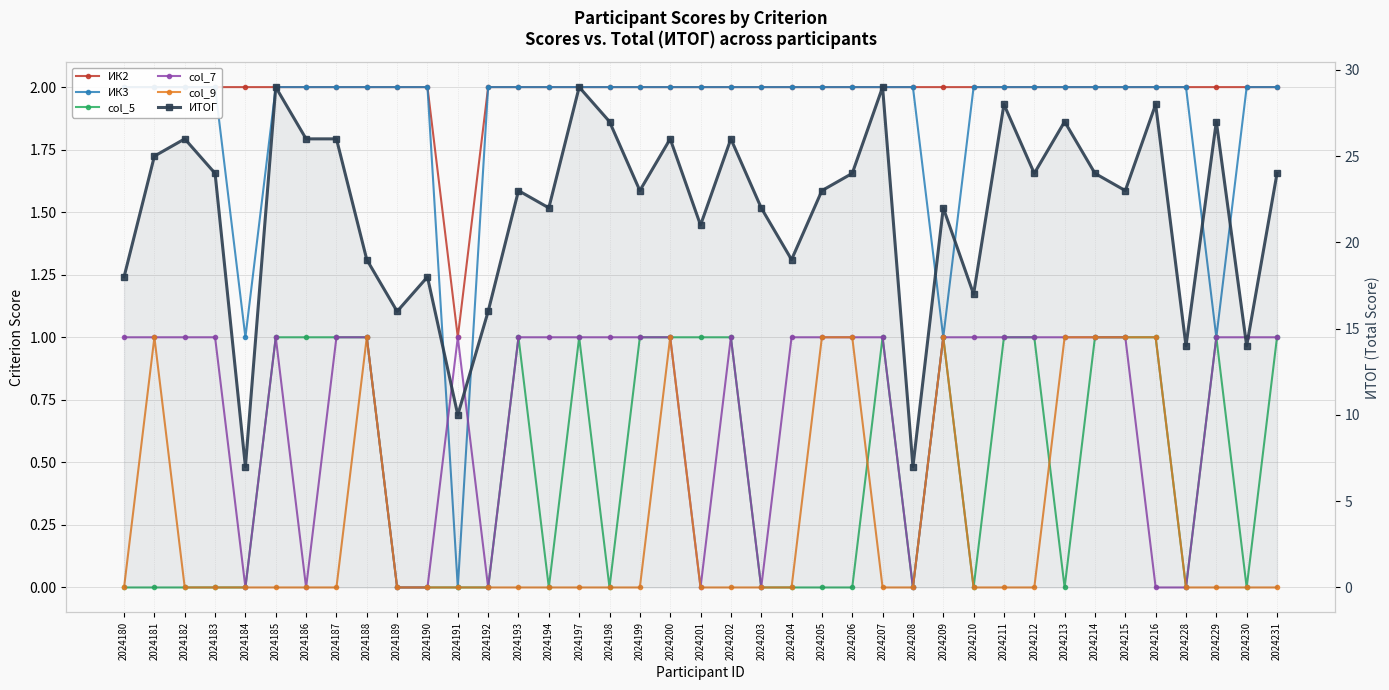

What is the difference between the maximum and second lowest values in the ИТОГ series?

22